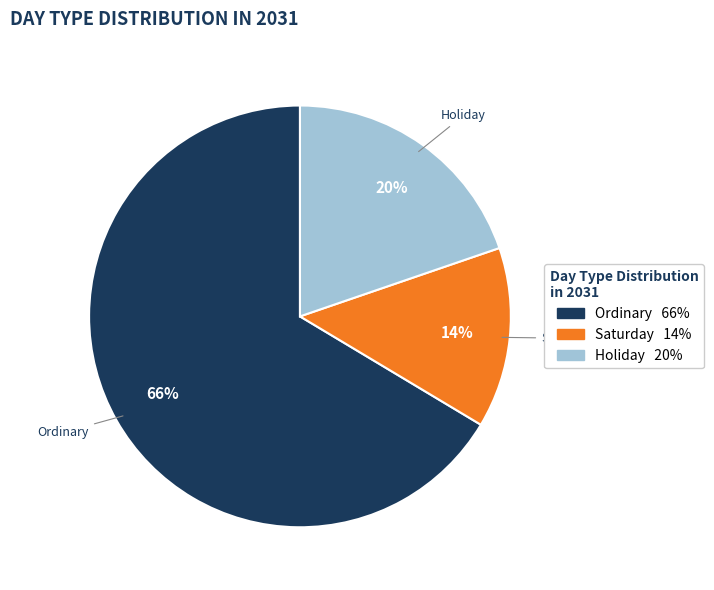

Does any single category account for the majority?

Yes